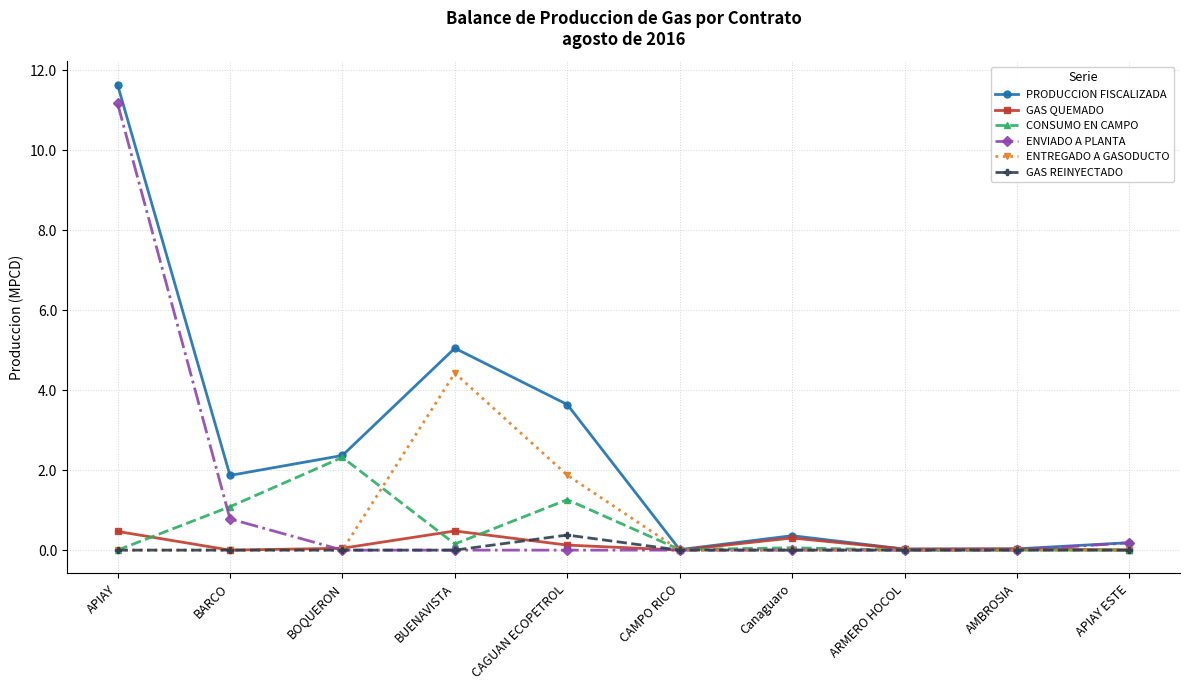

Which series has the largest total across all categories?

PRODUCCION FISCALIZADA